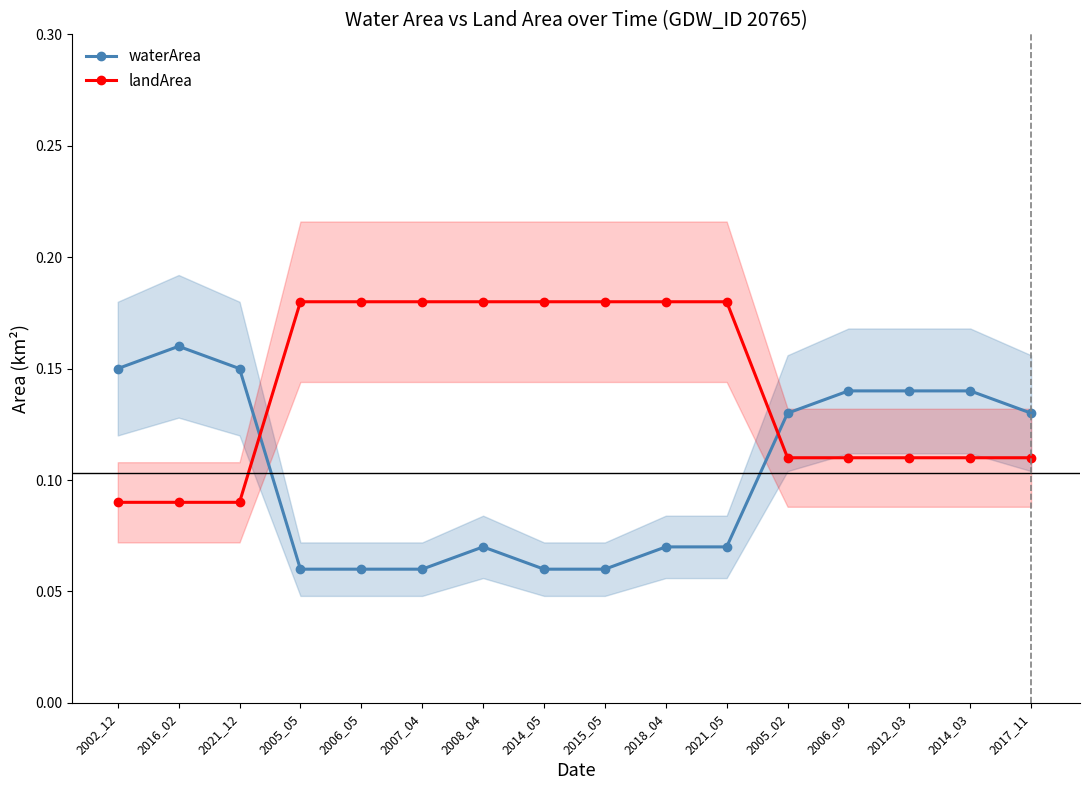

What is the difference between the highest and lowest values at 2007_04?

0.1